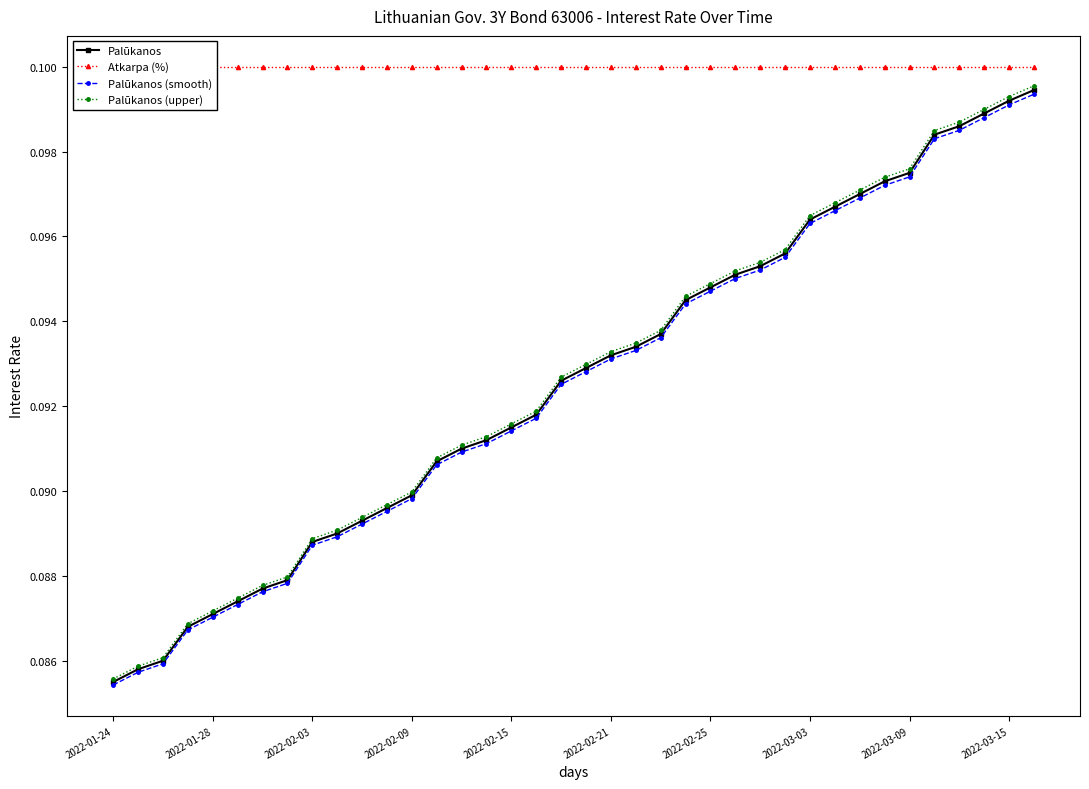

The value of Atkarpa (%) at 35 is 0.1. True or false?

False